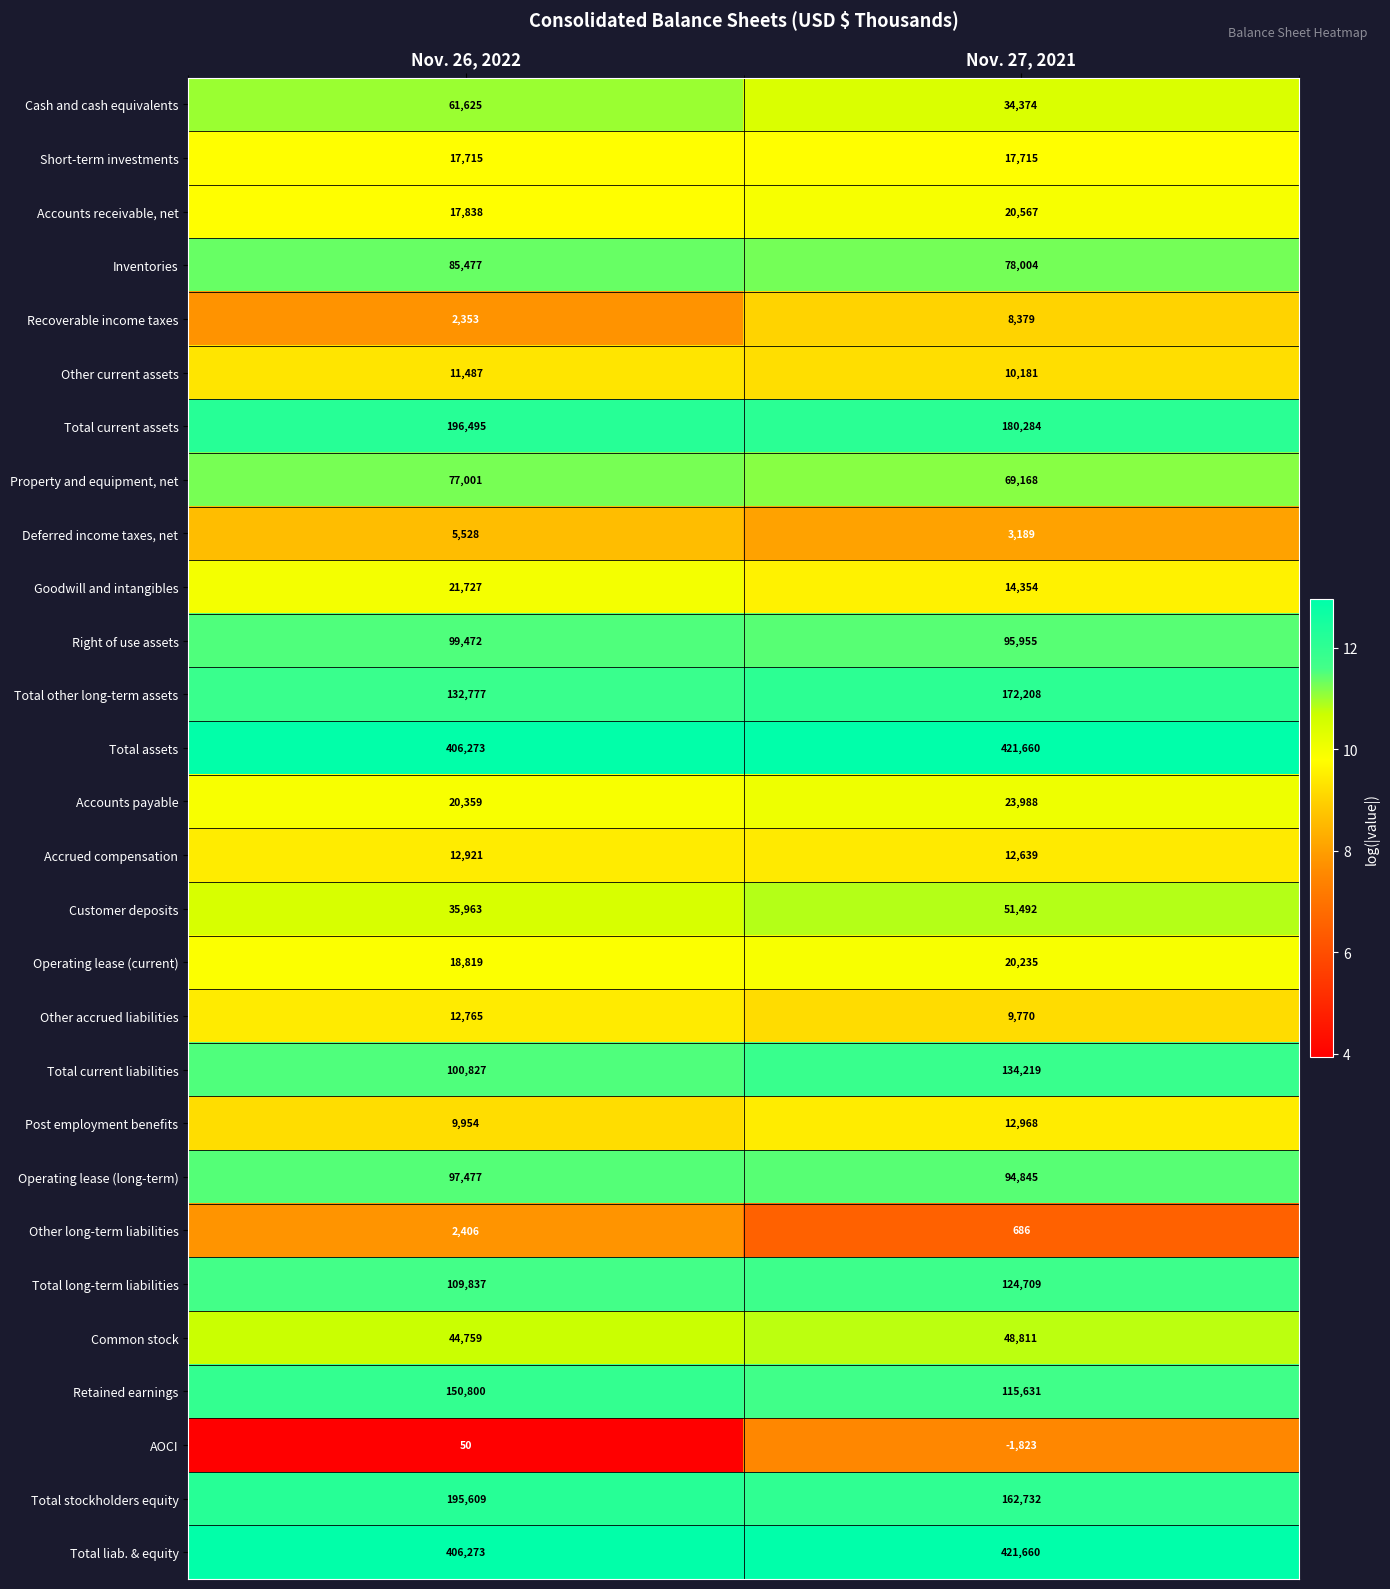

The Total current liabilities series shows 100827 at Nov. 26, 2022. True or false?

True